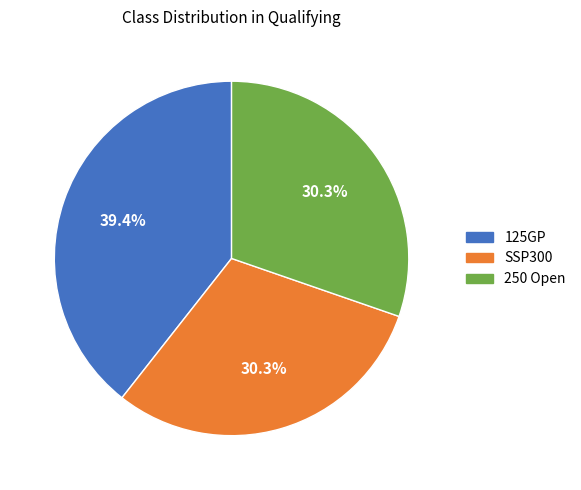

To the nearest percent, what percentage of the pie is SSP300?

30%